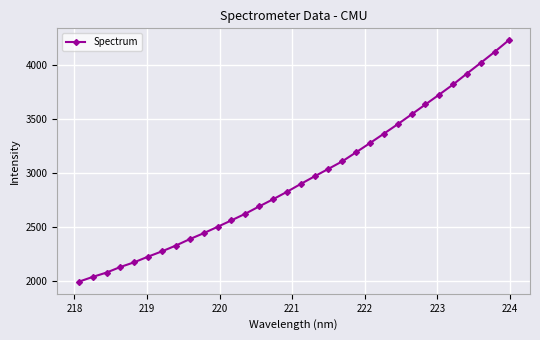

What is the value of the 14th point from the left?

2692.7